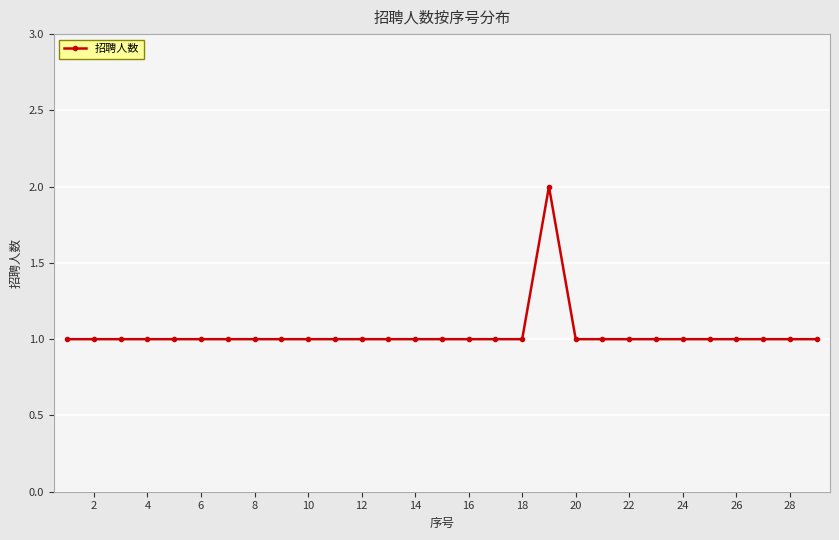

Reading left to right, what are all the values shown in this chart?

1	1	1	1	1	1	1	1	1	1	1	1	1	1	1	1	1	1	2	1	1	1	1	1	1	1	1	1	1